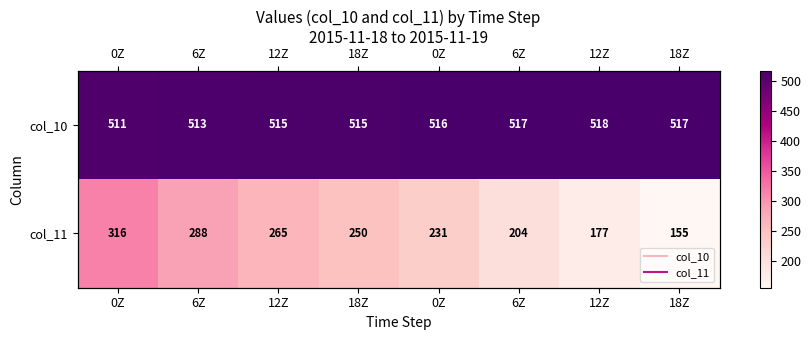

What is the spread (max minus min) of values at 0Z?

195